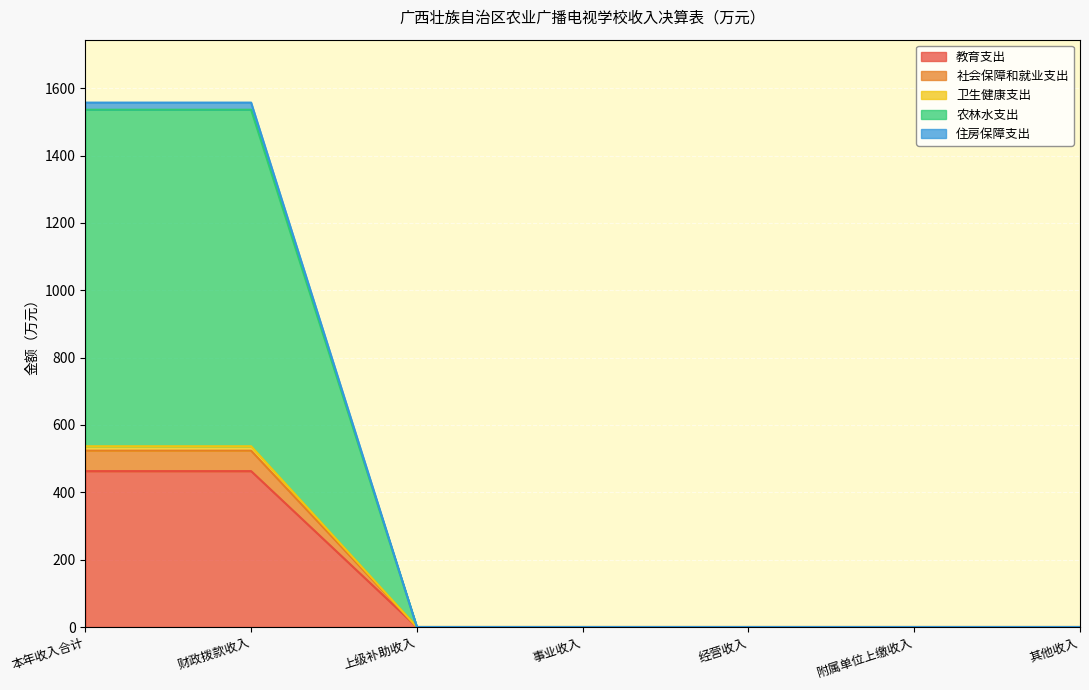

True or false: 教育支出 has a value of -286.7 at 附属单位上缴收入.

False